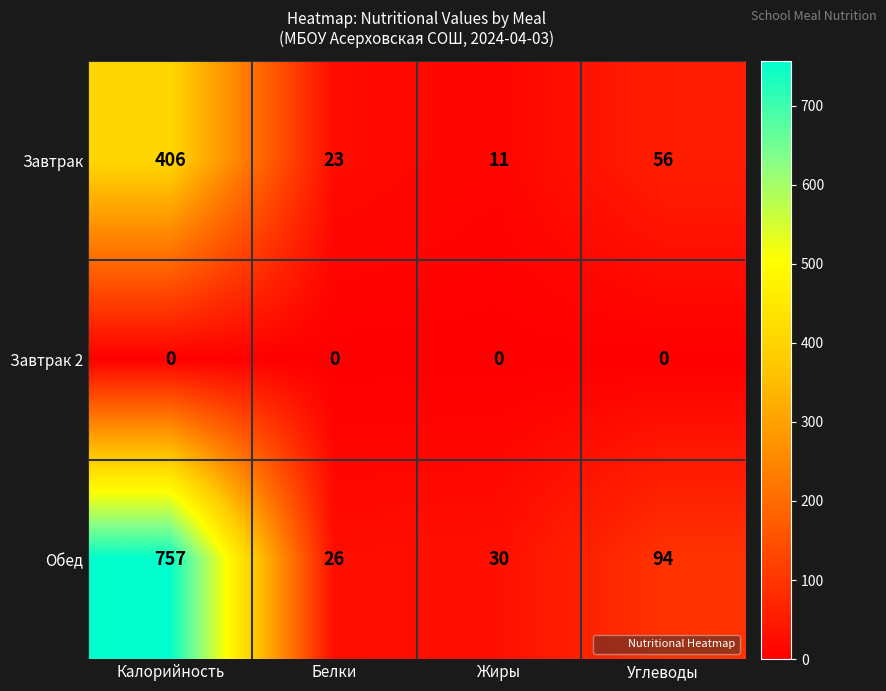

Where does the Завтрак series first go above 56?

Калорийность